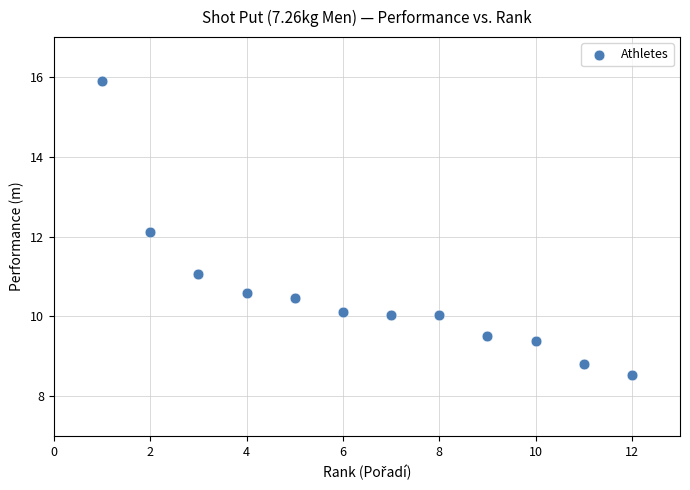

What Y value in the scatter plot is closest to 12?

12.1